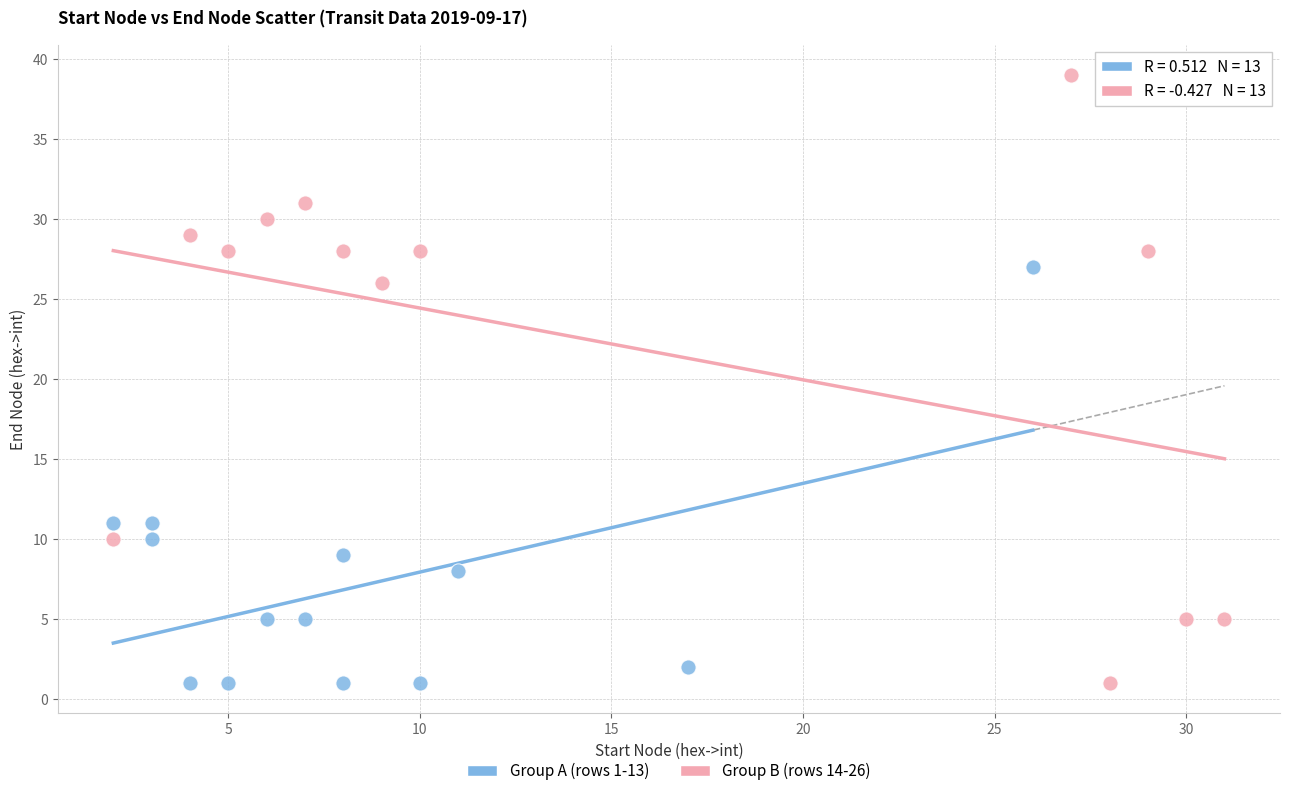

Which series reaches the maximum Y coordinate?

Group B (rows 14-26)